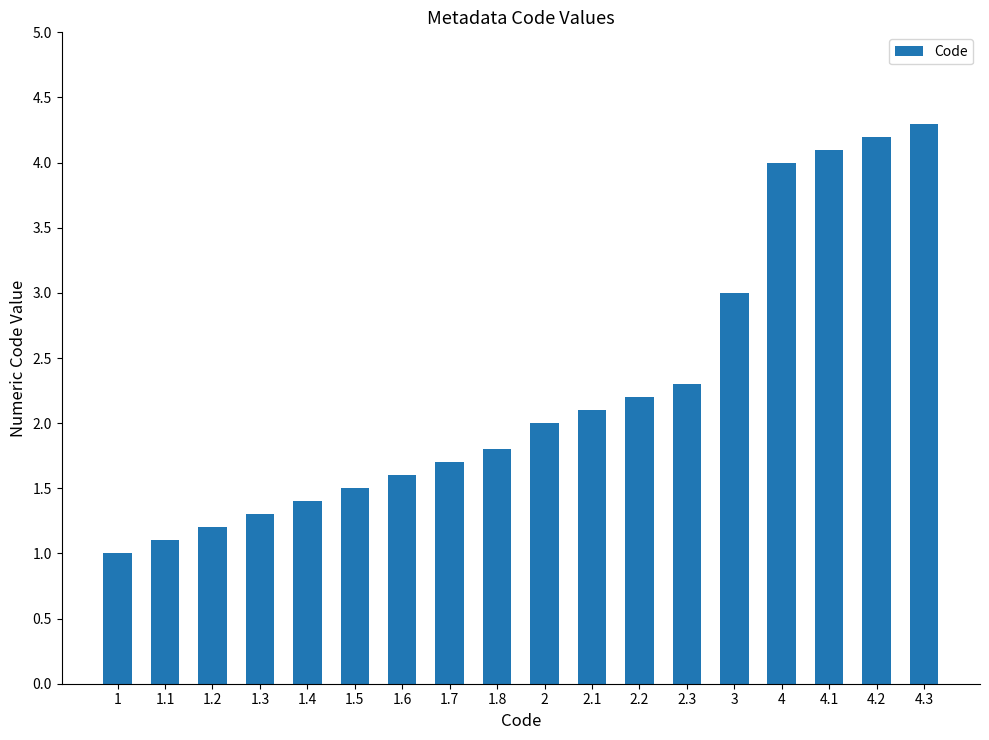

How many data points are less than 2?

9